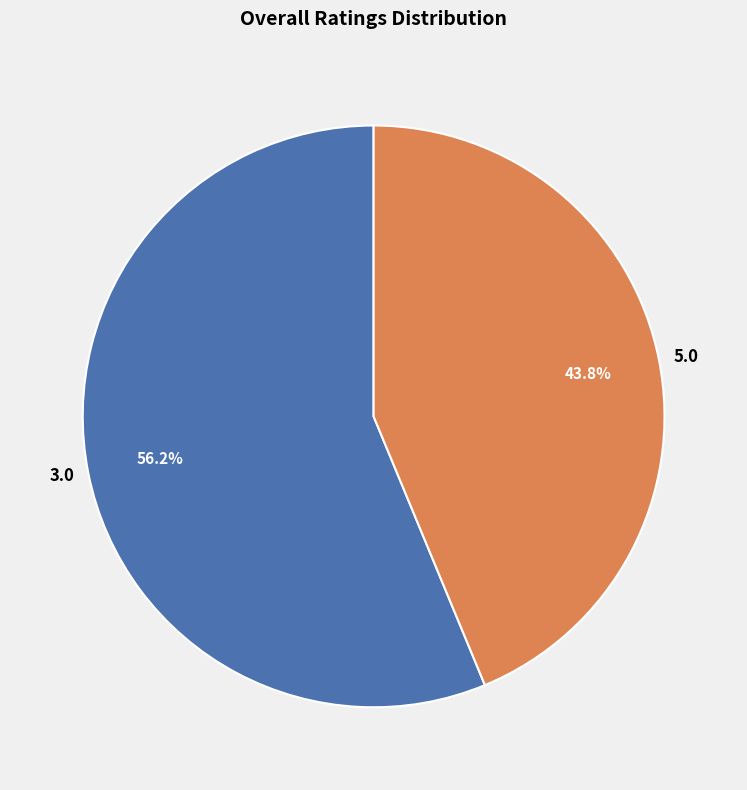

Count the number of slices in the pie.

2